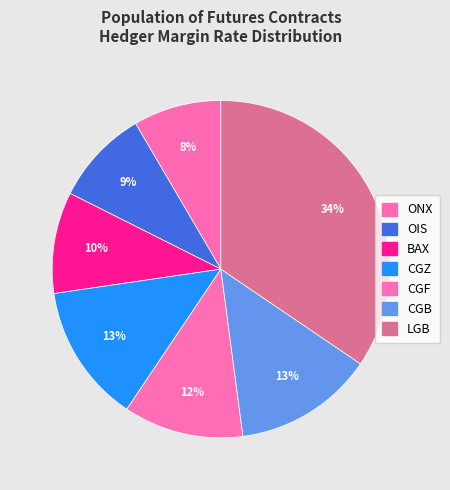

How many slices are in this pie chart?

7